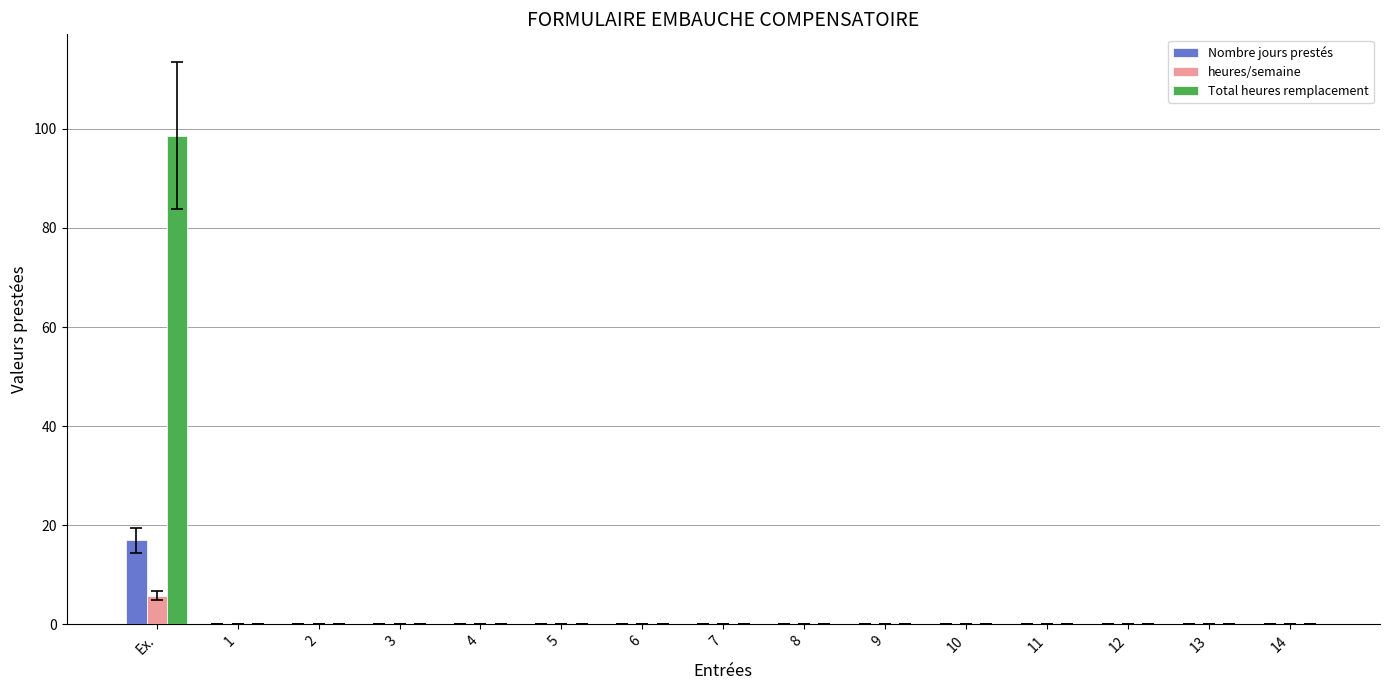

At which category is the sum across all series the highest?

Ex.